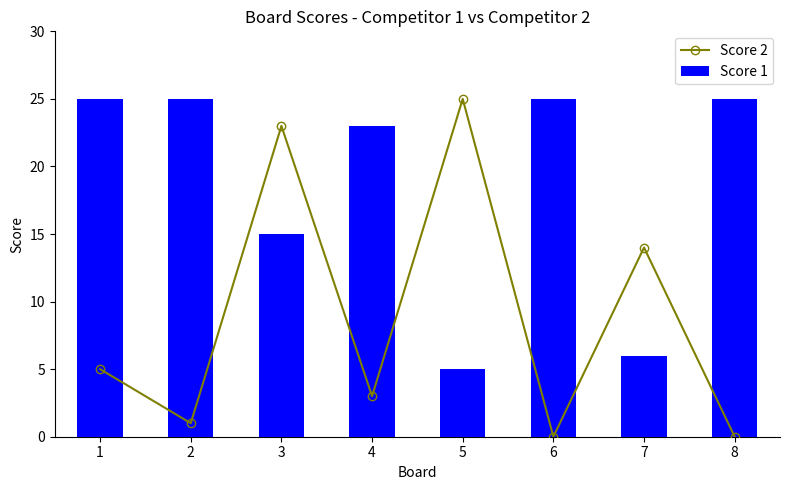

Reading right to left, what are all the values shown in this chart?

Score 2: 8=0	7=14	6=0	5=25	4=3	3=23	2=1	1=5
Score 1: 8=25	7=6	6=25	5=5	4=23	3=15	2=25	1=25